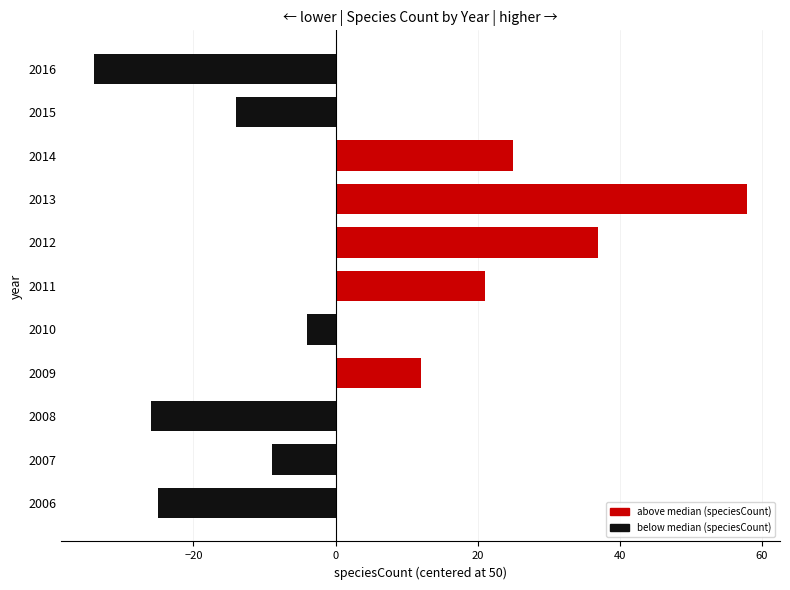

How many distinct data groups are displayed?

1